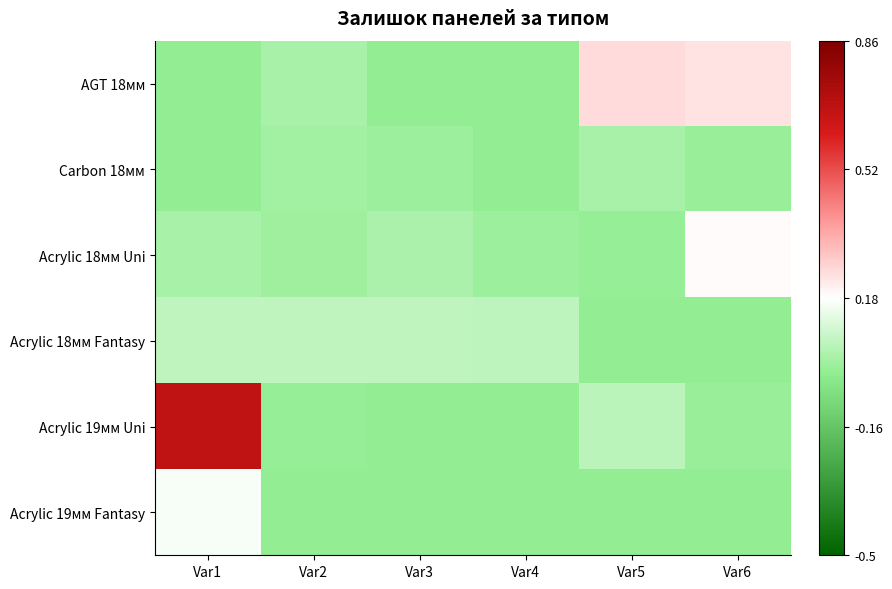

Rank the series at Var3 from lowest to highest value.

AGT 18мм, Acrylic 19мм Uni, Acrylic 19мм Fantasy, Carbon 18мм, Acrylic 18мм Uni, Acrylic 18мм Fantasy